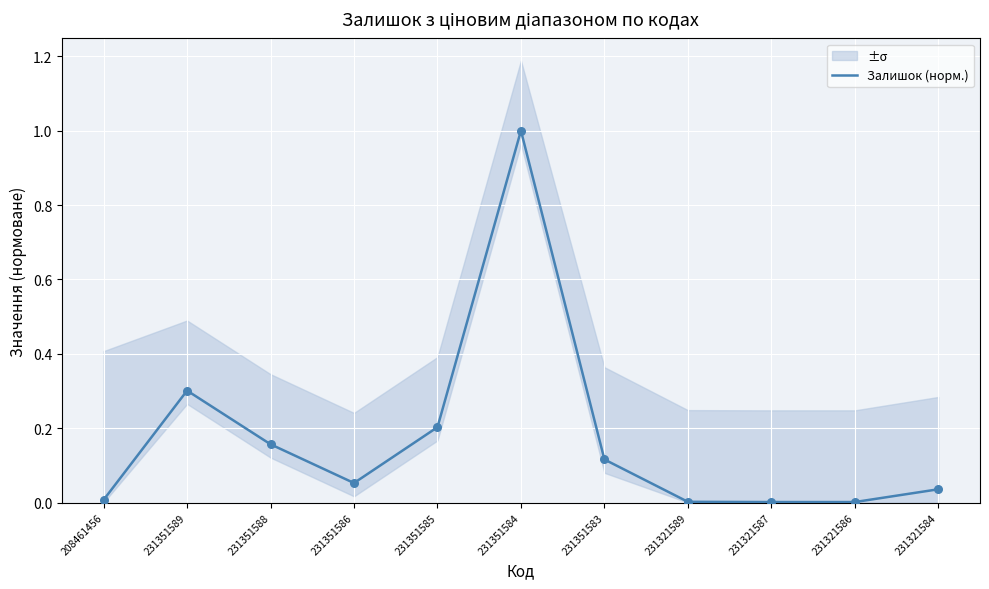

What is the ratio of the value at 231351583 to the value at 231351584?

0.1